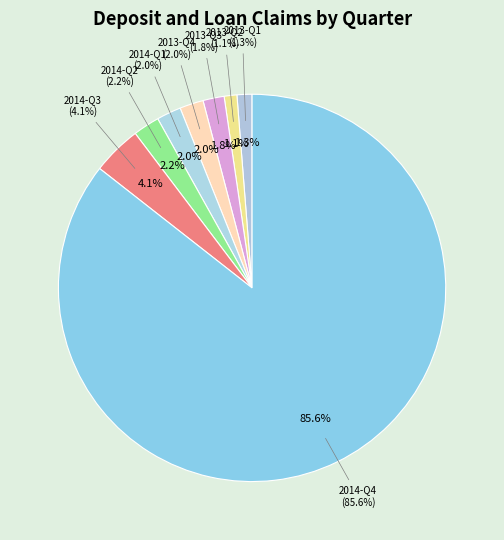

What is the largest slice in the pie chart?

2014-Q4